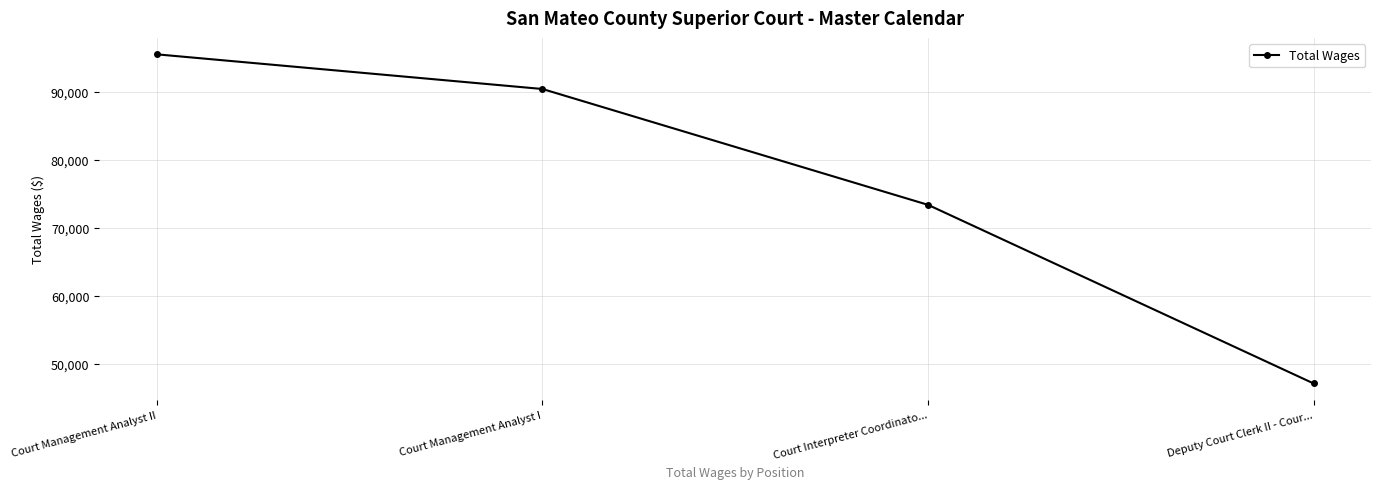

What is the sum of all values?

306432